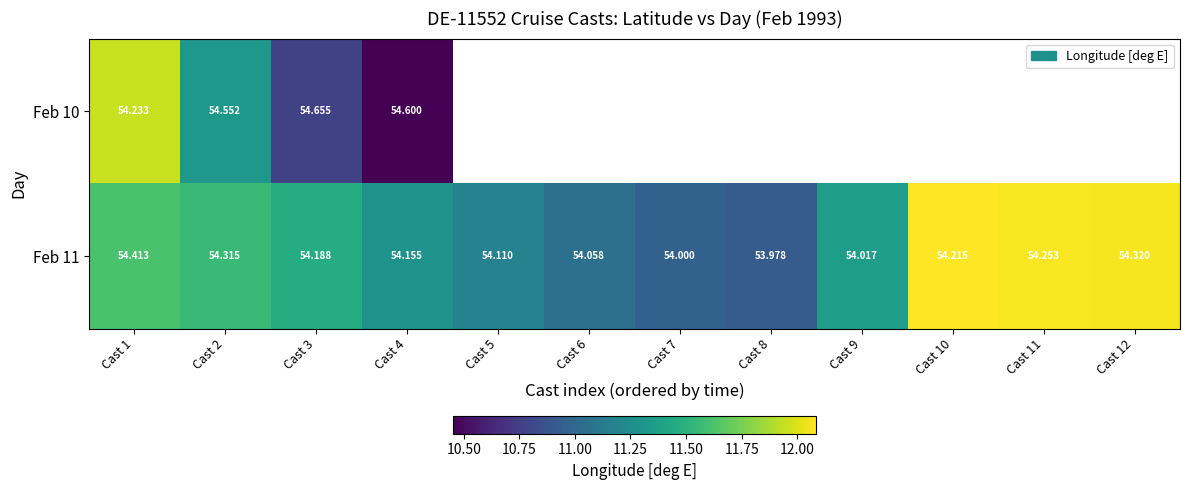

At which category is the sum across all series the highest?

Cast 1